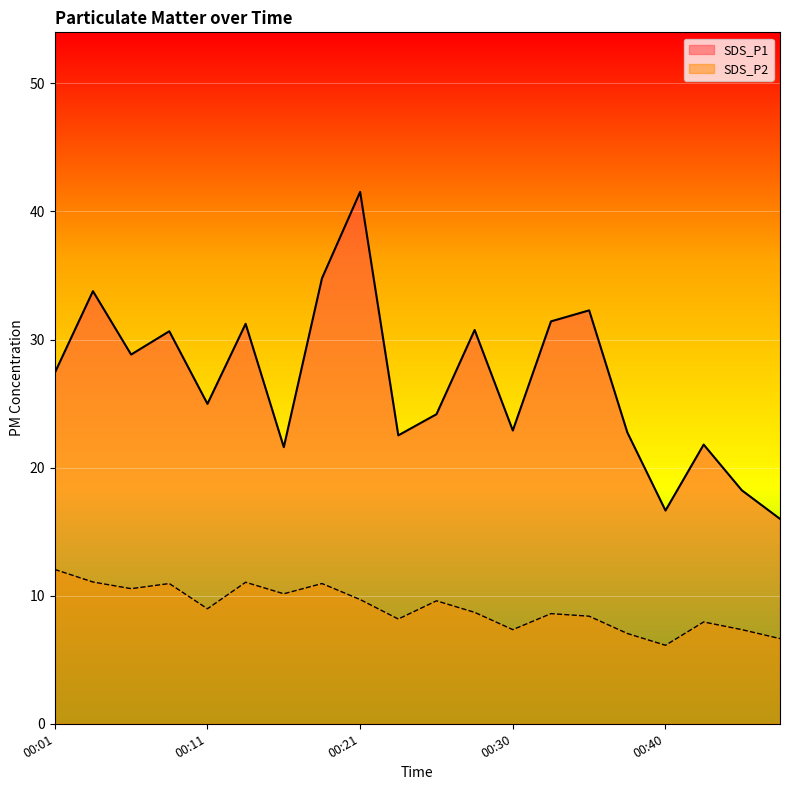

What is the spread (max minus min) of values at 00:08?

19.7